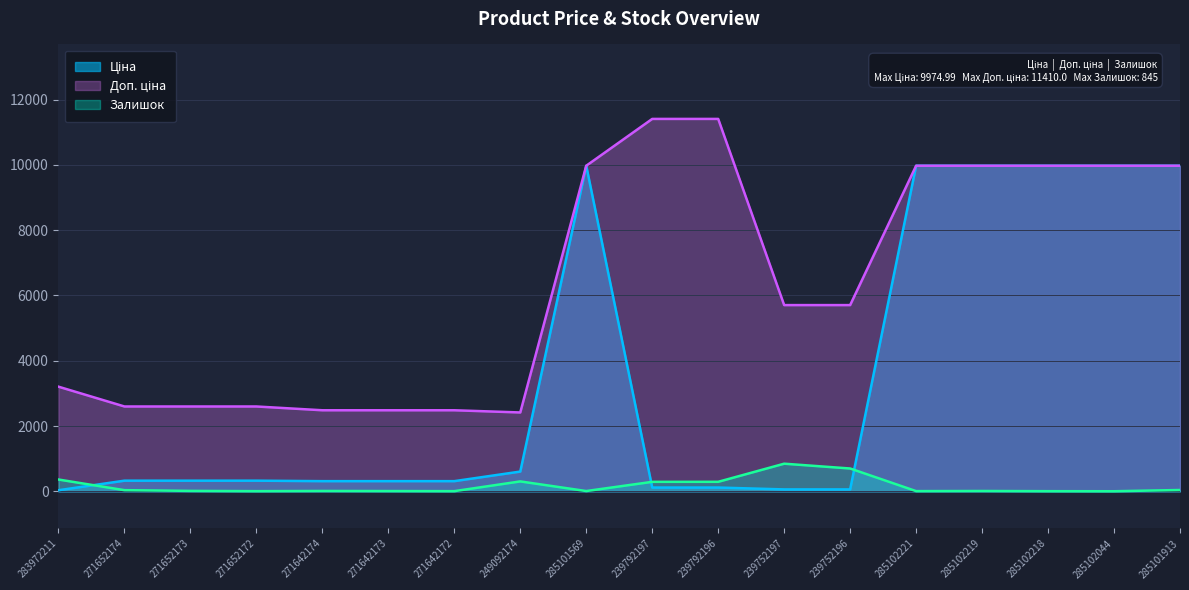

Where do Ціна and Залишок first cross each other?

283972211 and 271652174